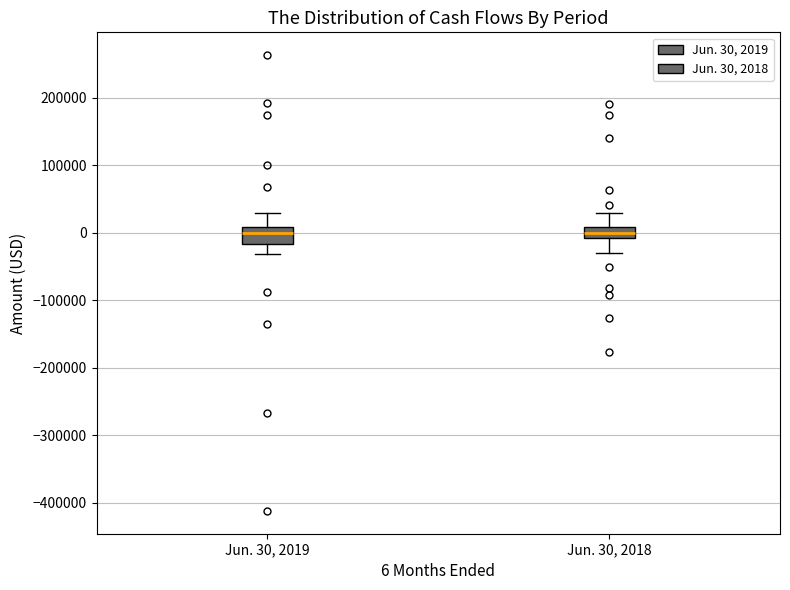

Reading left to right, read every box against the y-axis: the position of its median line, the range the box covers, and the ends of its whiskers. The values are not printed on the chart, so give them approximately, as read against the axis.

Jun. 30, 2019: median 0, box -20000 to 10000, whiskers -30000 to 30000
Jun. 30, 2018: median 0, box -10000 to 10000, whiskers -30000 to 30000